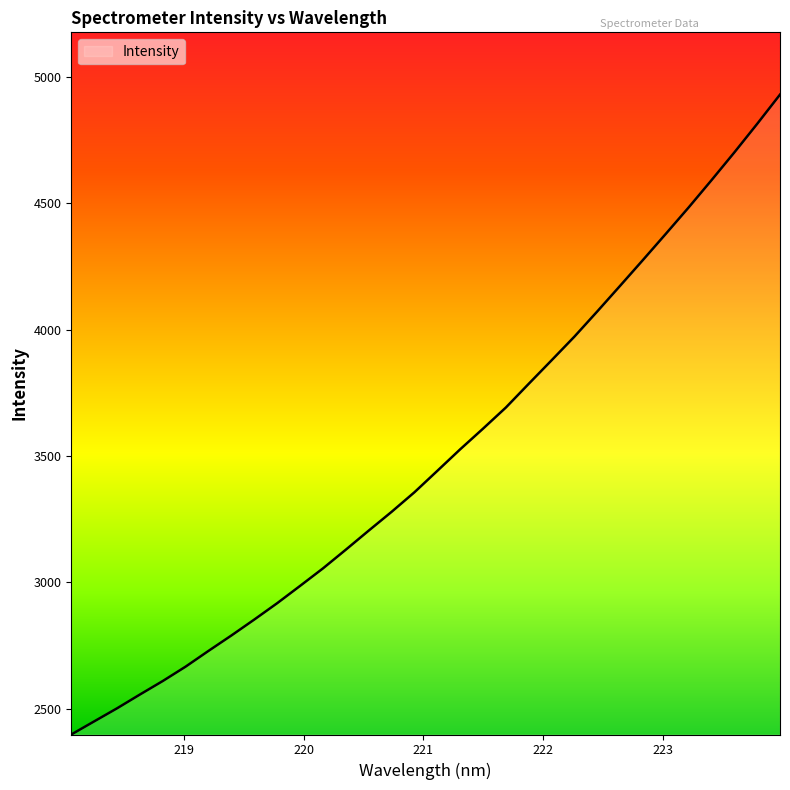

What is the maximum value shown in the chart?

4930.7